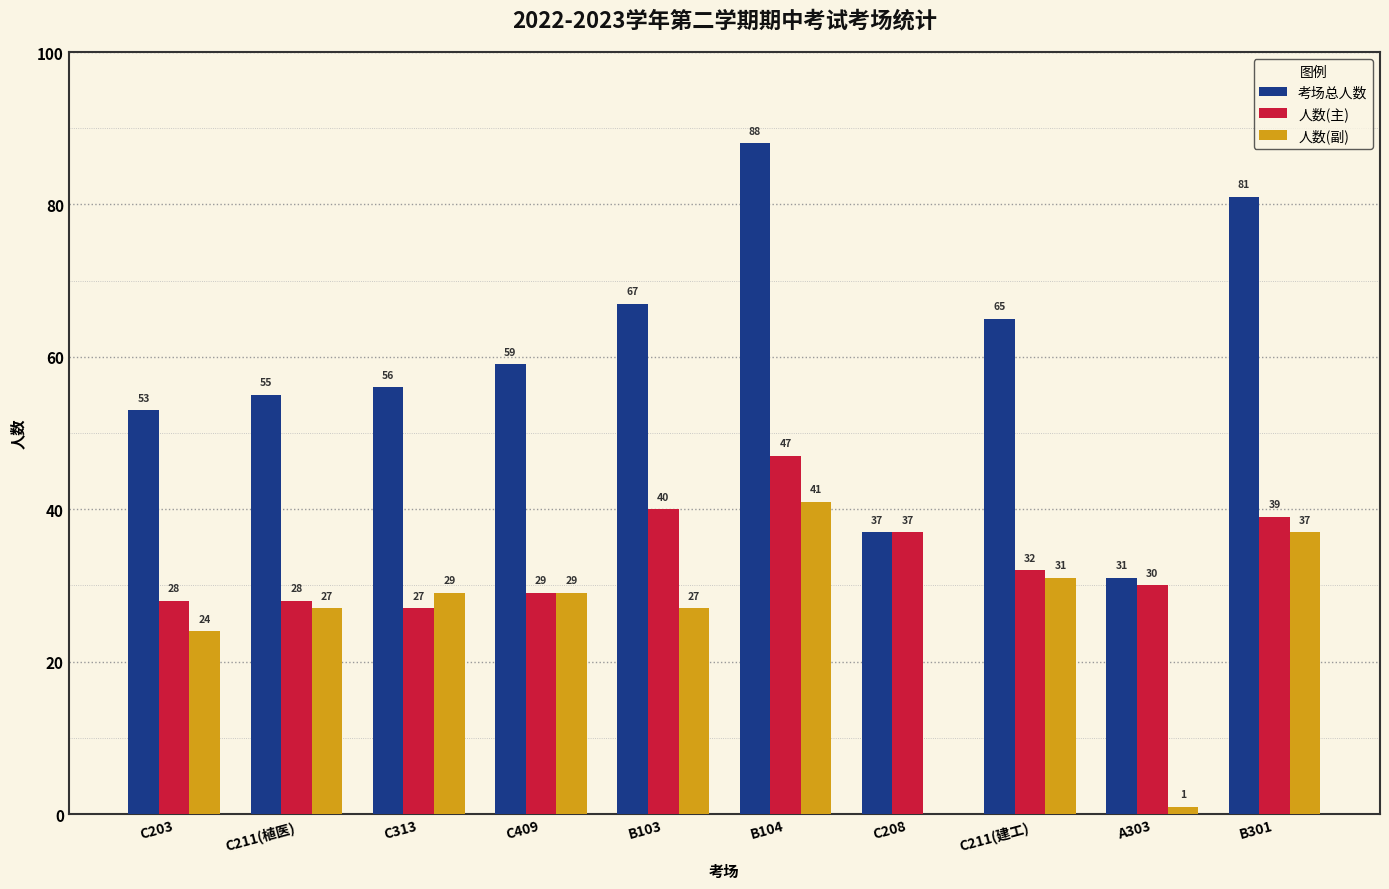

How many groups of bars are there?

10